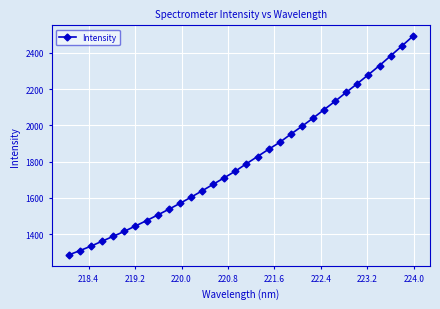

What is the average value?

1810.6